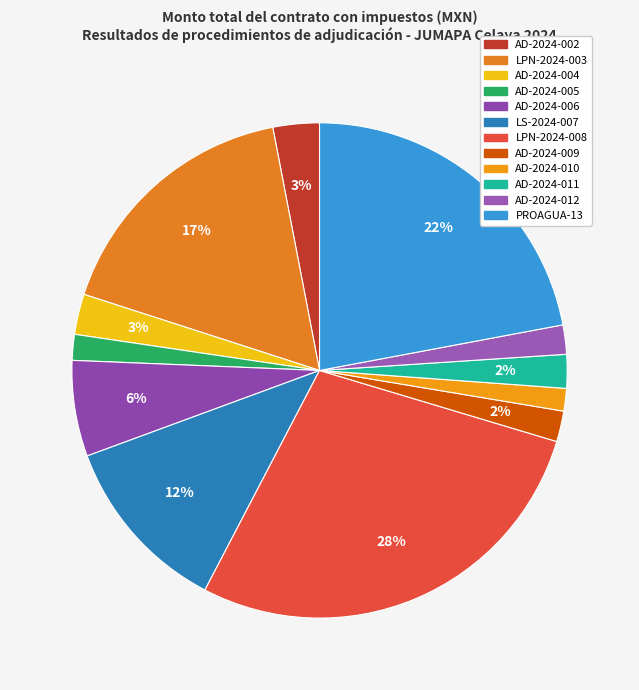

What is the total percentage of LPN-2024-008 and AD-2024-002?

31.1%